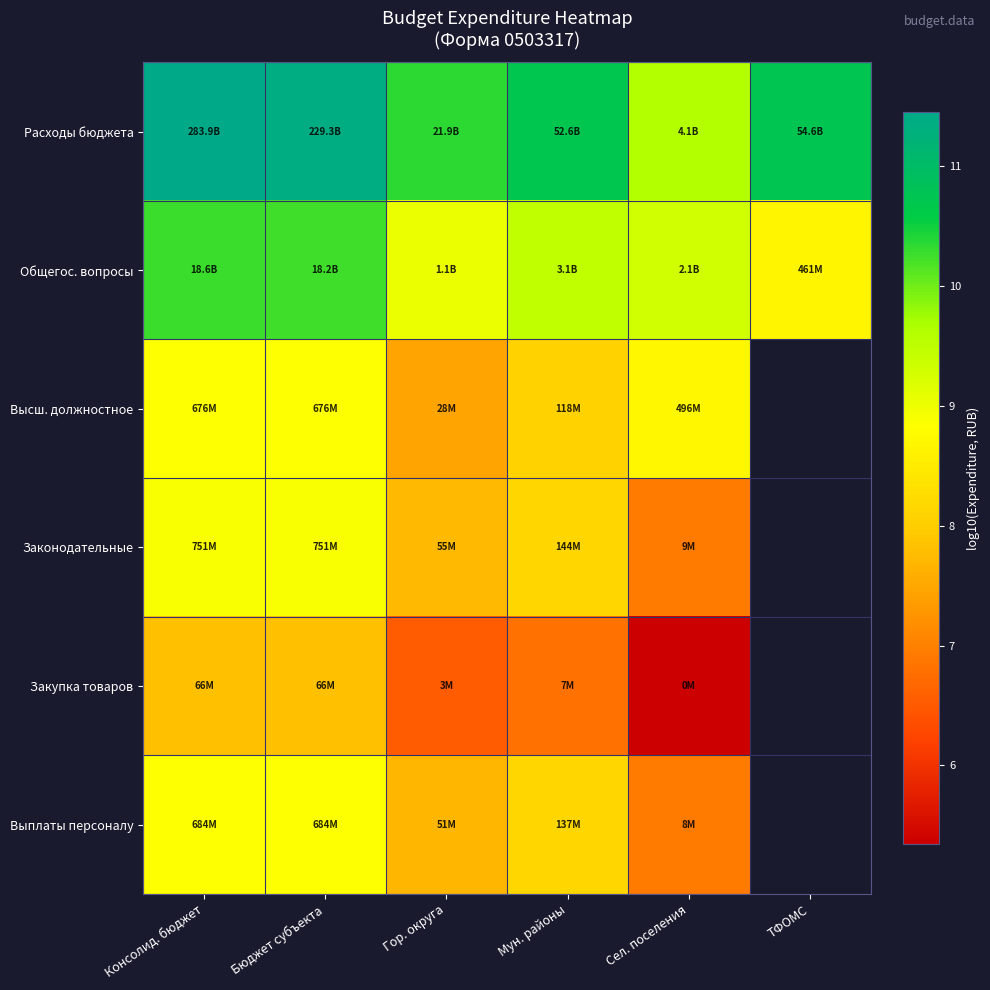

Is the value of Закупка товаров at Гор. округа greater than the value of Высш. должностное at Консолид. бюджет?

No